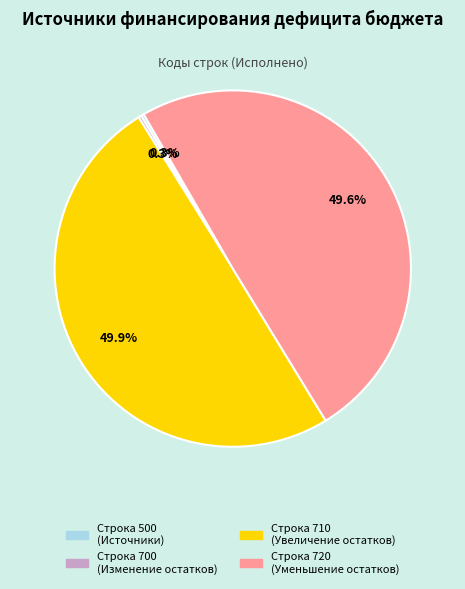

How many segments does this pie chart have?

4